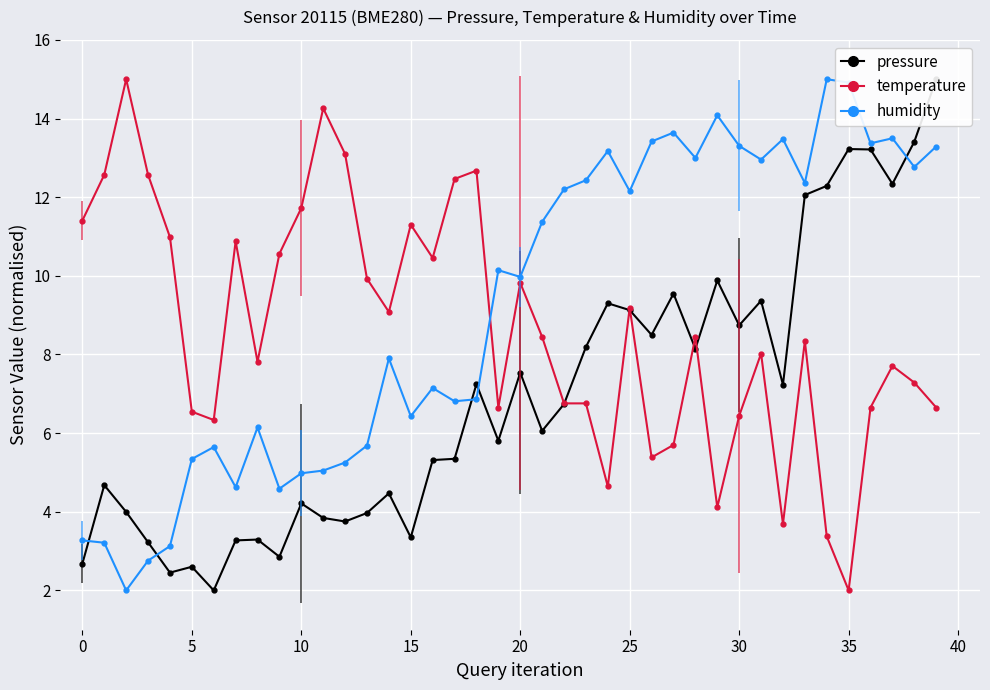

What is the difference between the highest and lowest values at 31?

4.9